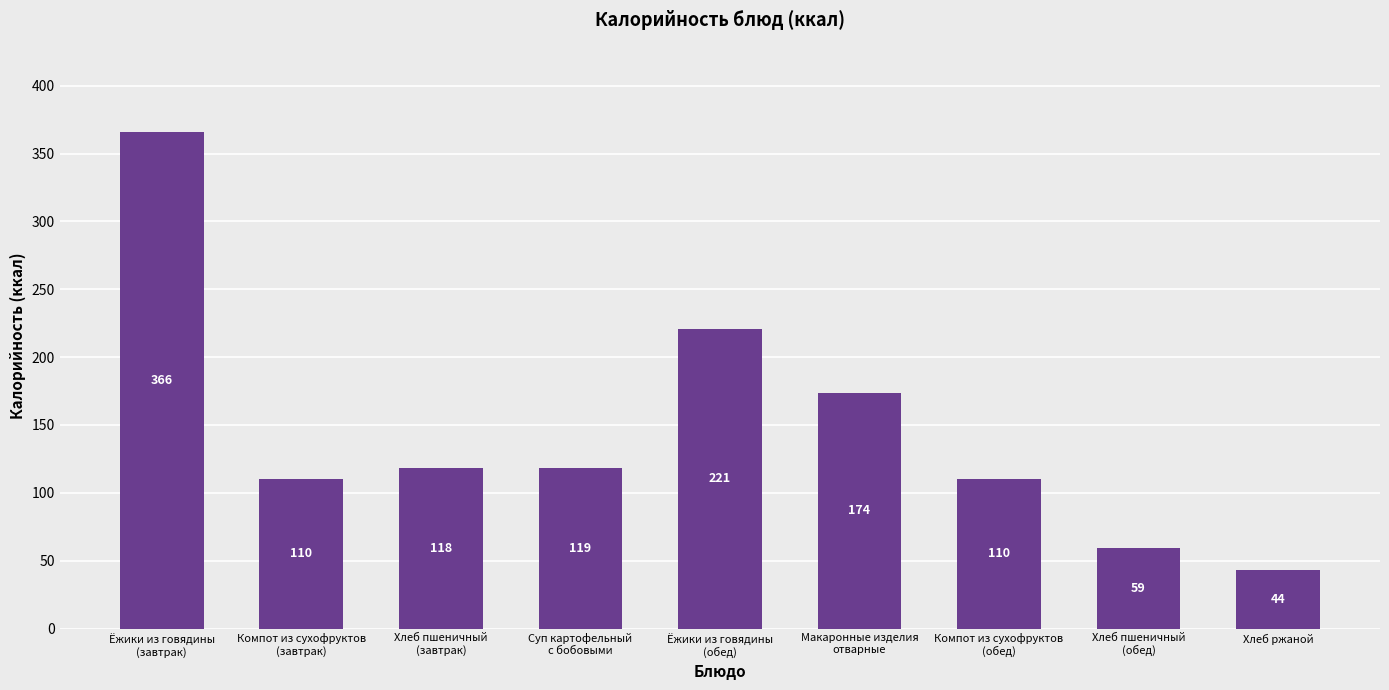

What is the difference between the second highest and second lowest values?

162.0